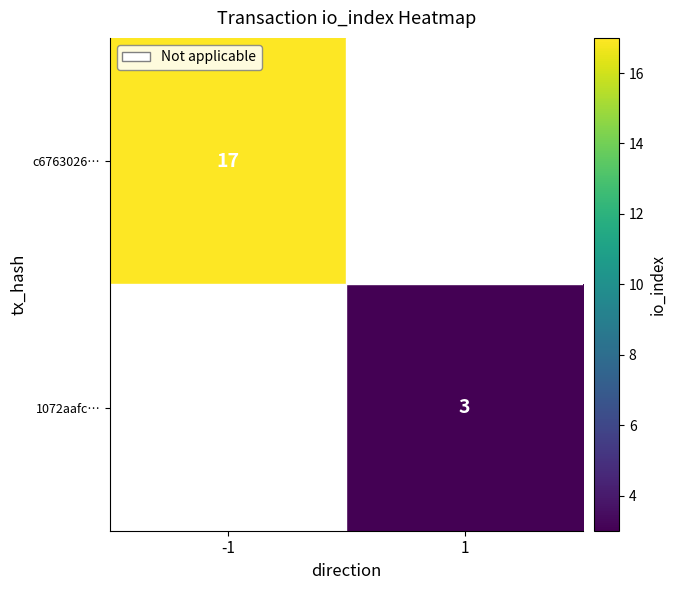

The c6763026… series shows 17 at -1. True or false?

True